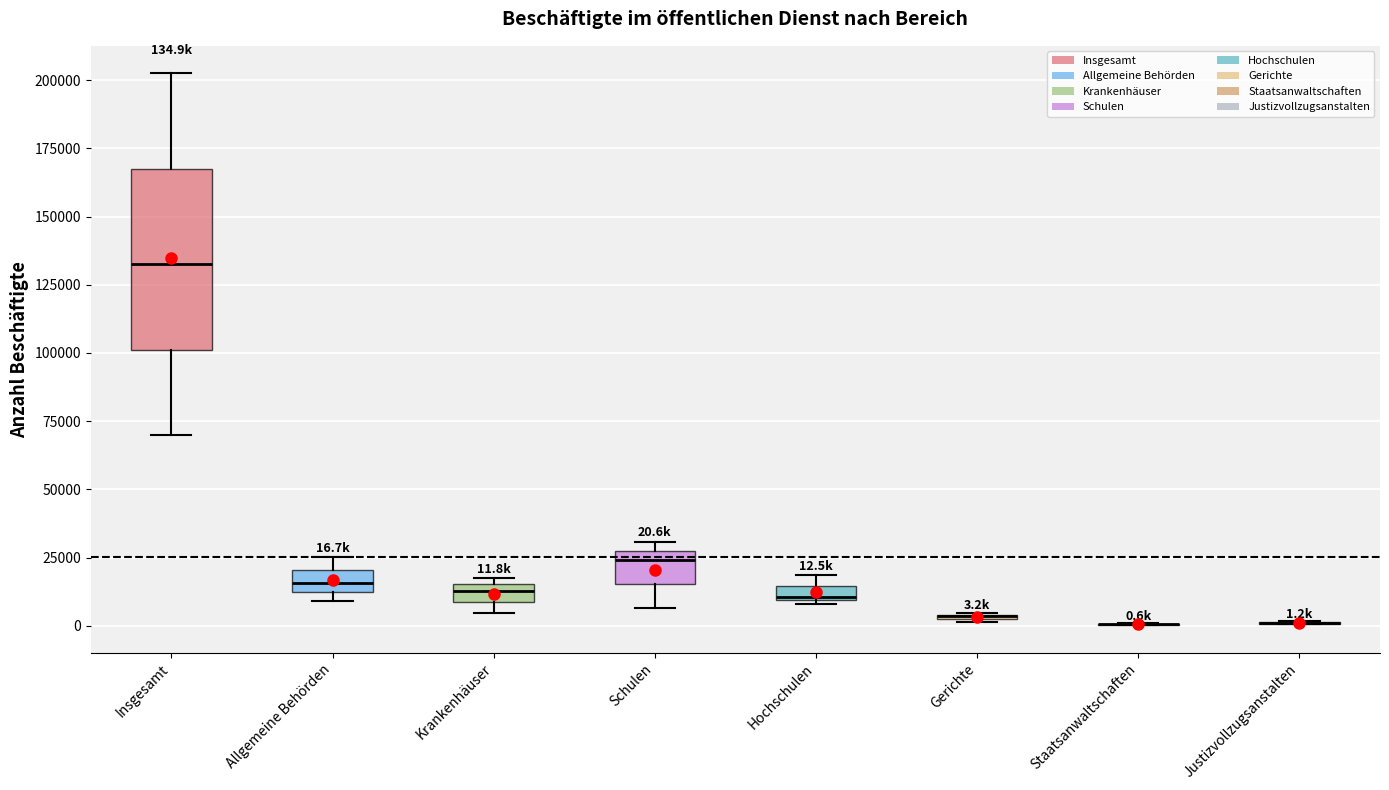

Comparing the boxes themselves (not the whiskers), which one is the tallest?

Insgesamt